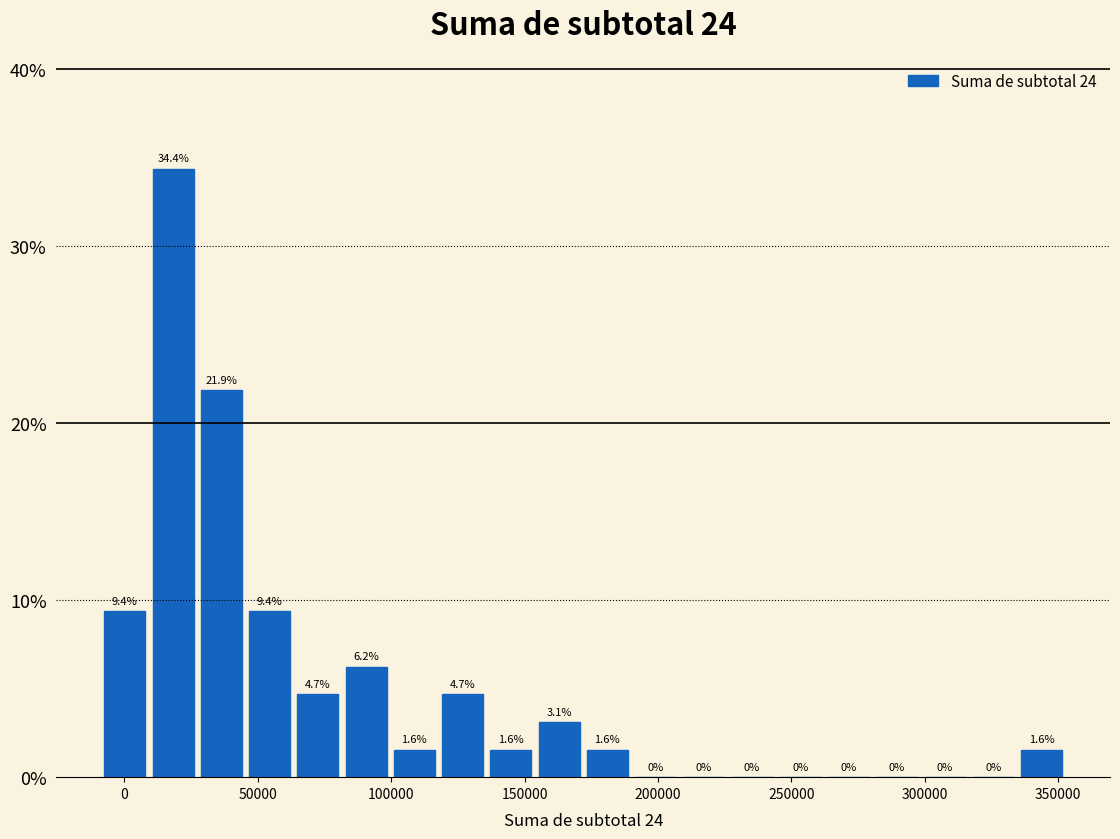

Read against the x-axis, roughly where is the centre of the tallest bar?

20000